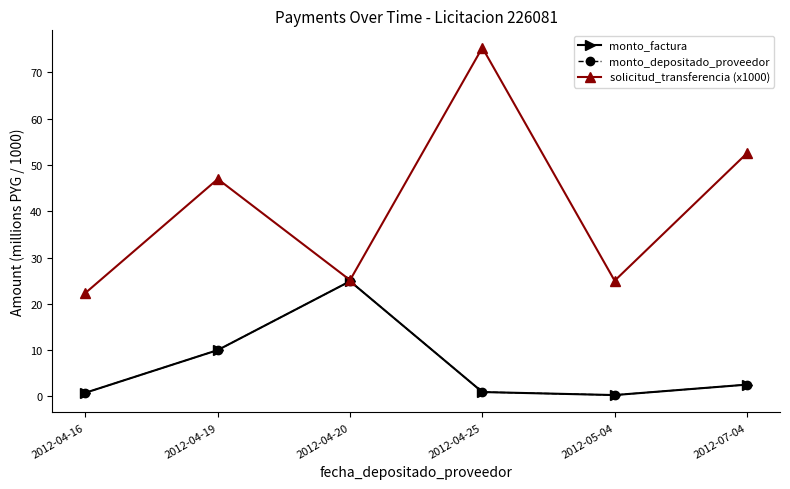

True or false: solicitud_transferencia (x1000) has a value of 47.0 at 2012-04-19.

True